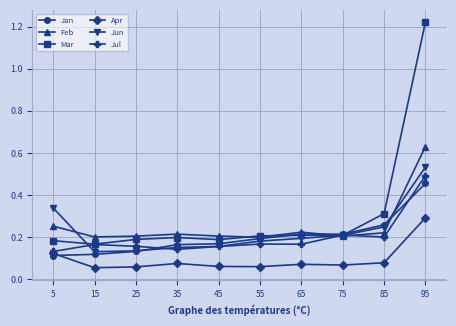

Which series ends up on top after the final intersection of Jan and Mar?

Mar